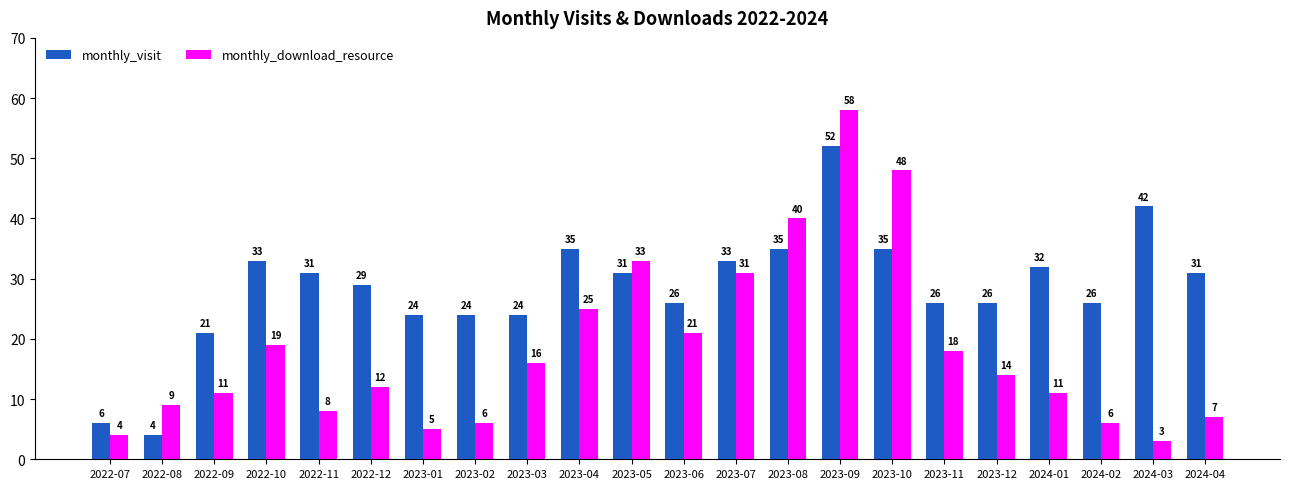

What are all the series names shown in the legend?

monthly_visit, monthly_download_resource